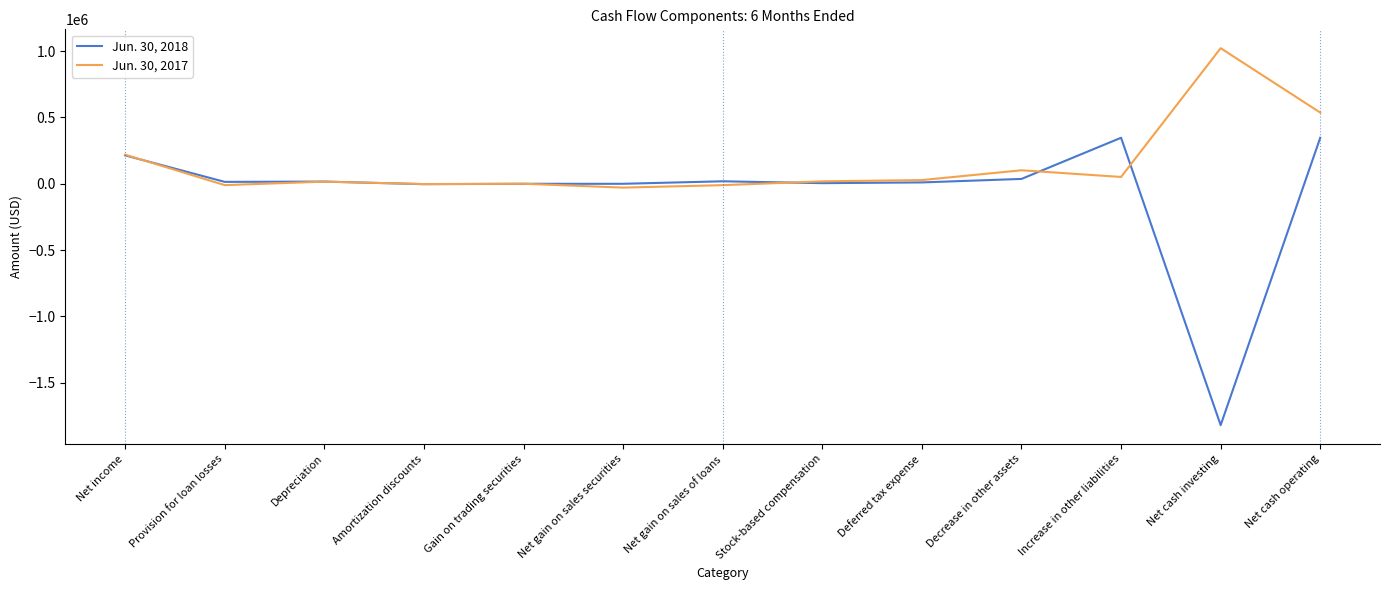

True or false: Jun. 30, 2017 and Jun. 30, 2018 intersect in this chart.

True